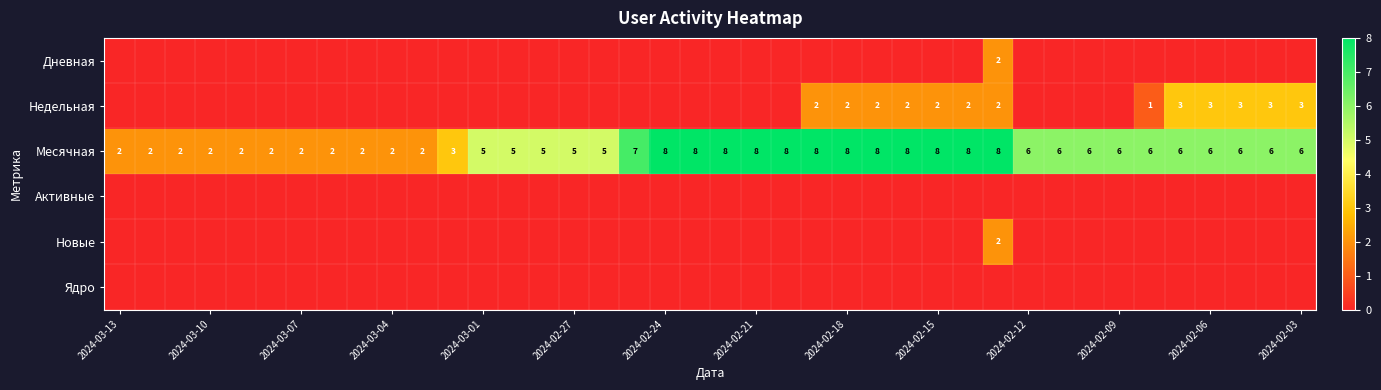

What is the sum of all Месячная values?

213